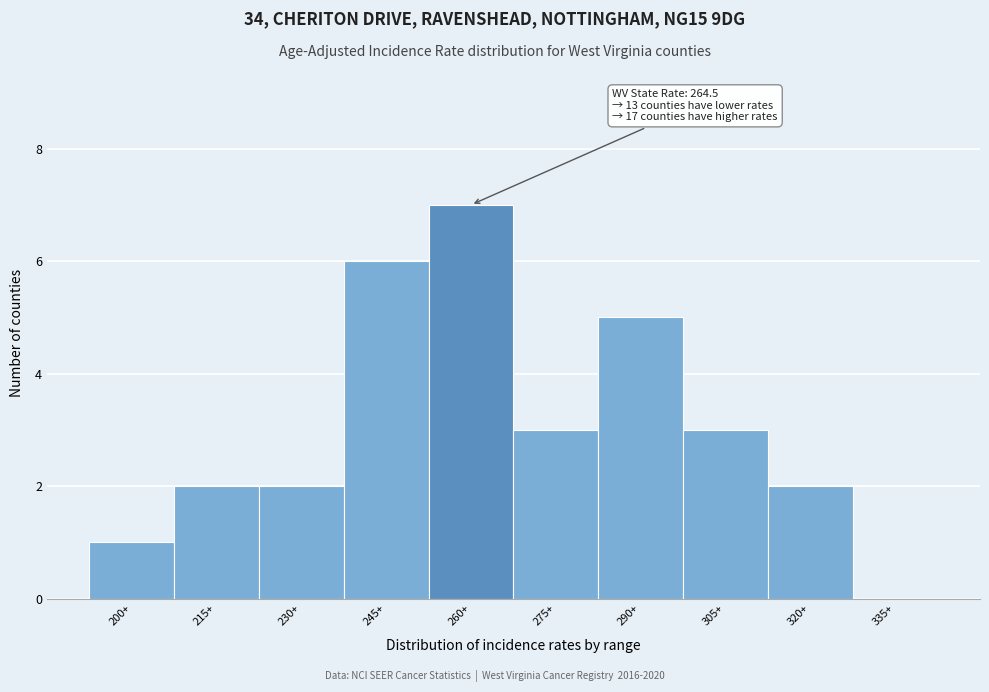

Reading left to right, list all the values displayed in this chart.

200+=1	215+=2	230+=2	245+=6	260+=7	275+=3	290+=5	305+=3	320+=2	335+=0